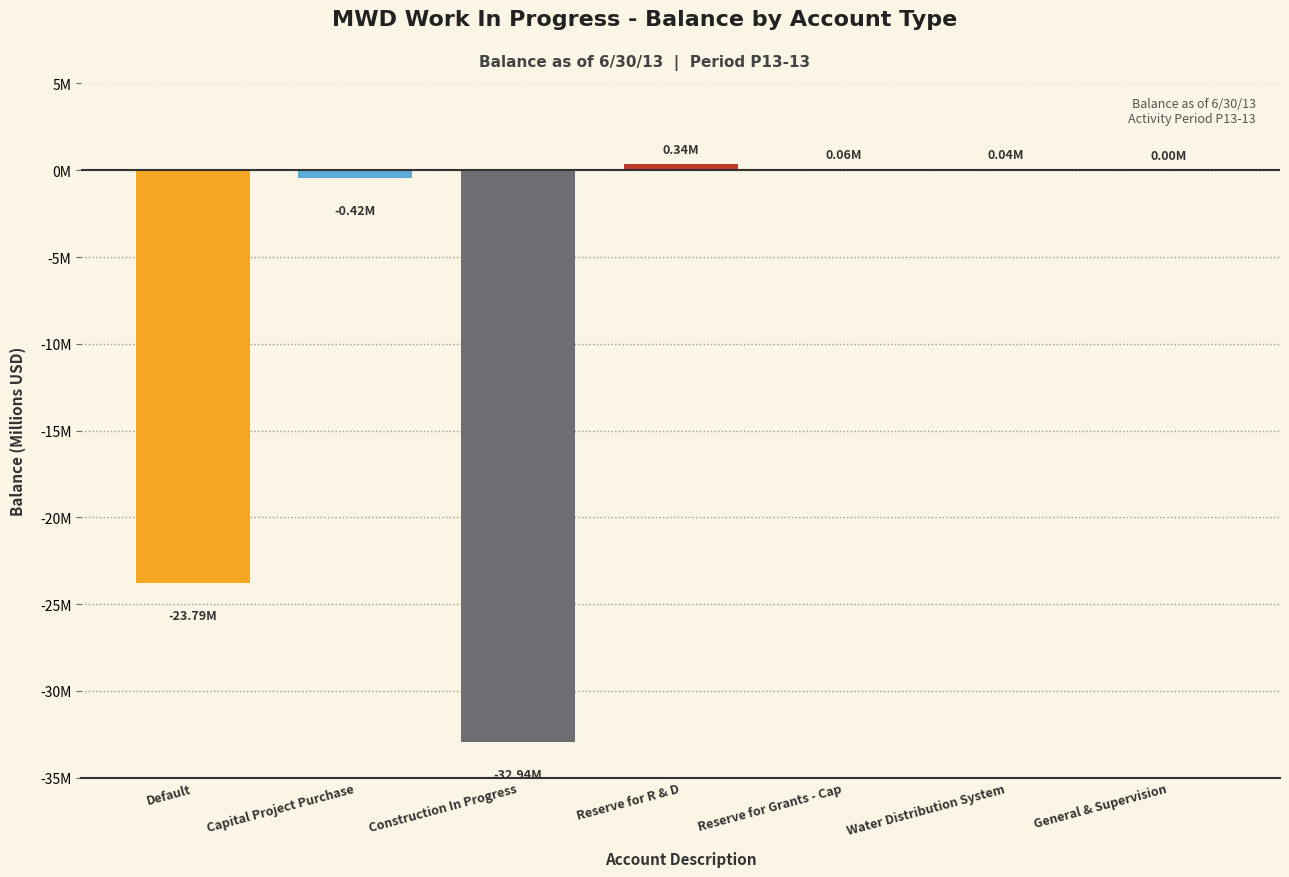

Rank the categories by value from highest to lowest.

Reserve for R & D, Reserve for Grants - Cap, Water Distribution System, General & Supervision, Capital Project Purchase, Default, Construction In Progress